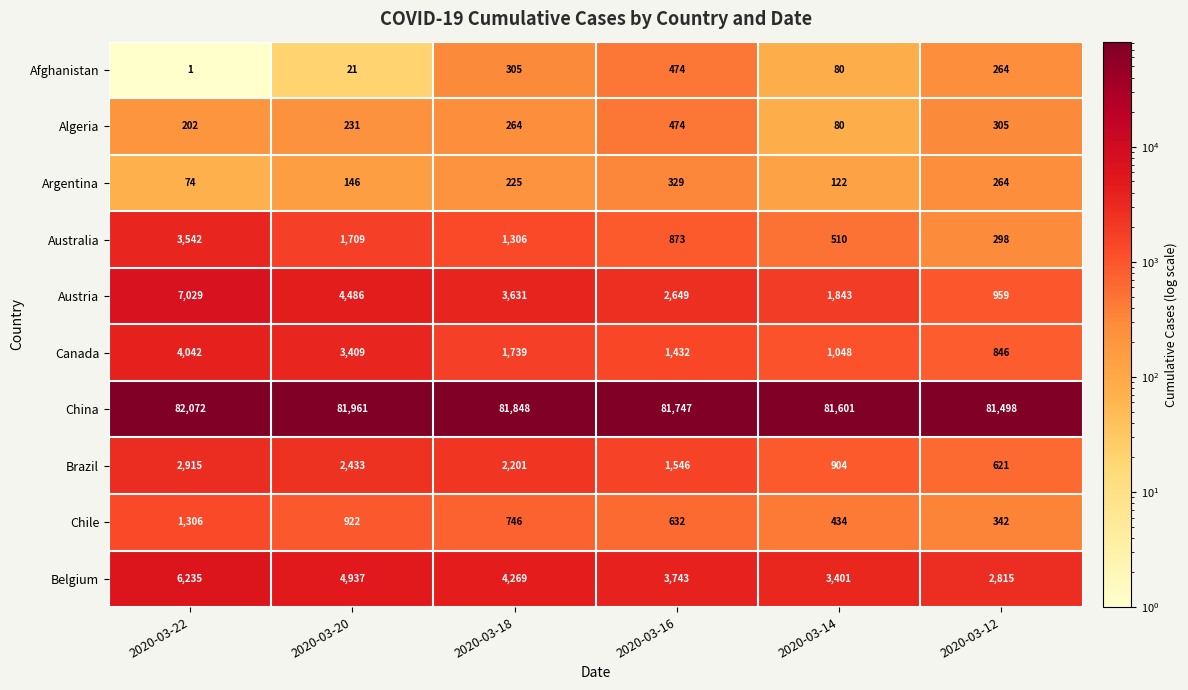

Is it true that Canada equals 1048 at 2020-03-14?

True